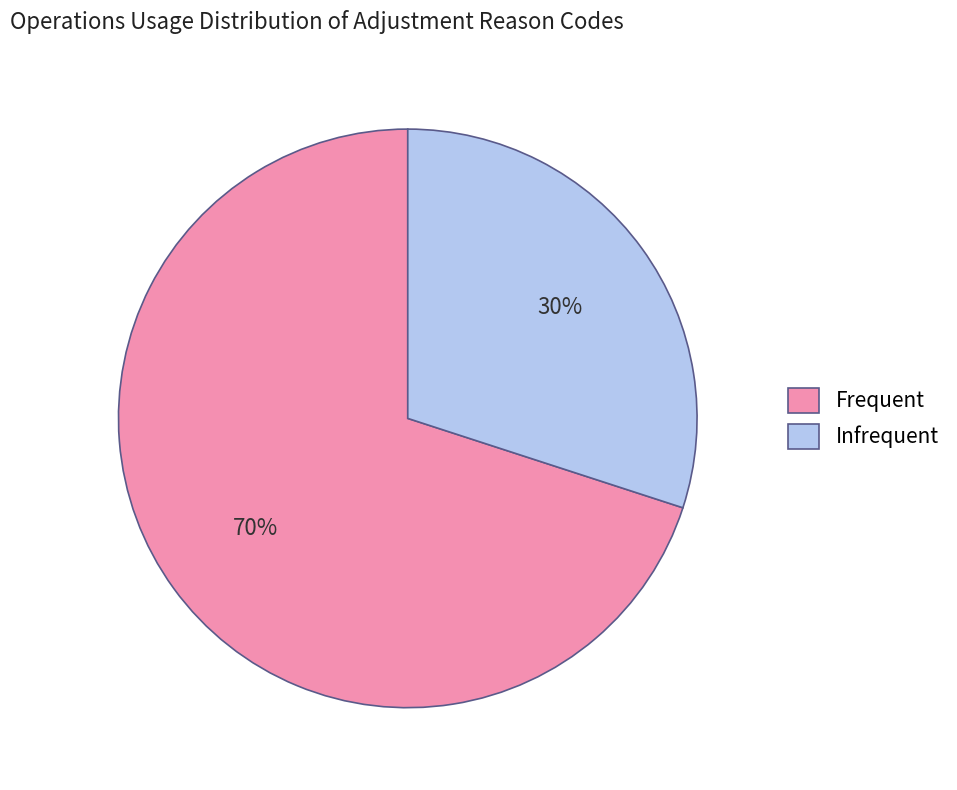

How many segments does this pie chart have?

2